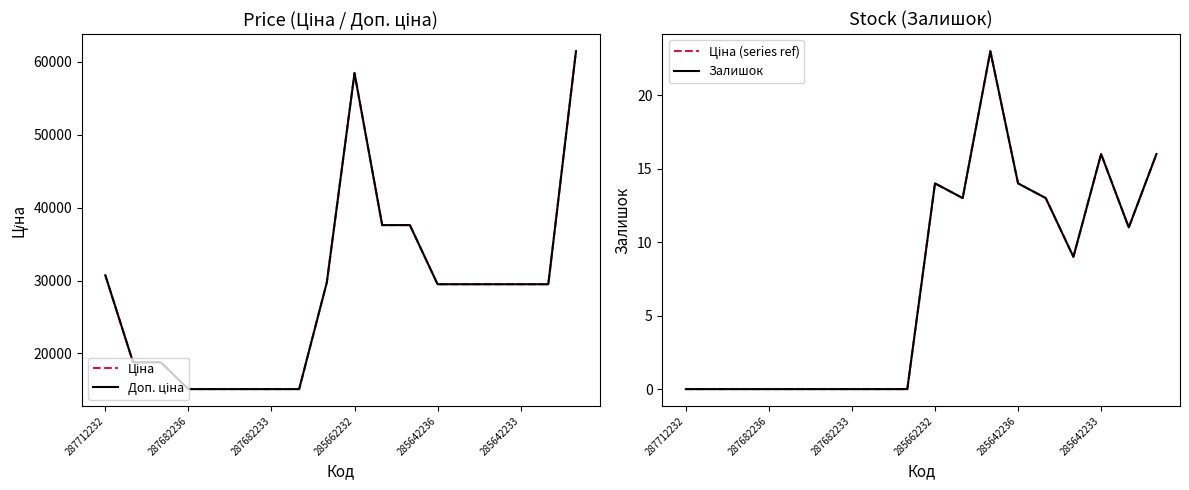

Is it true that Ціна (series ref) equals 13.0 at 13?

True